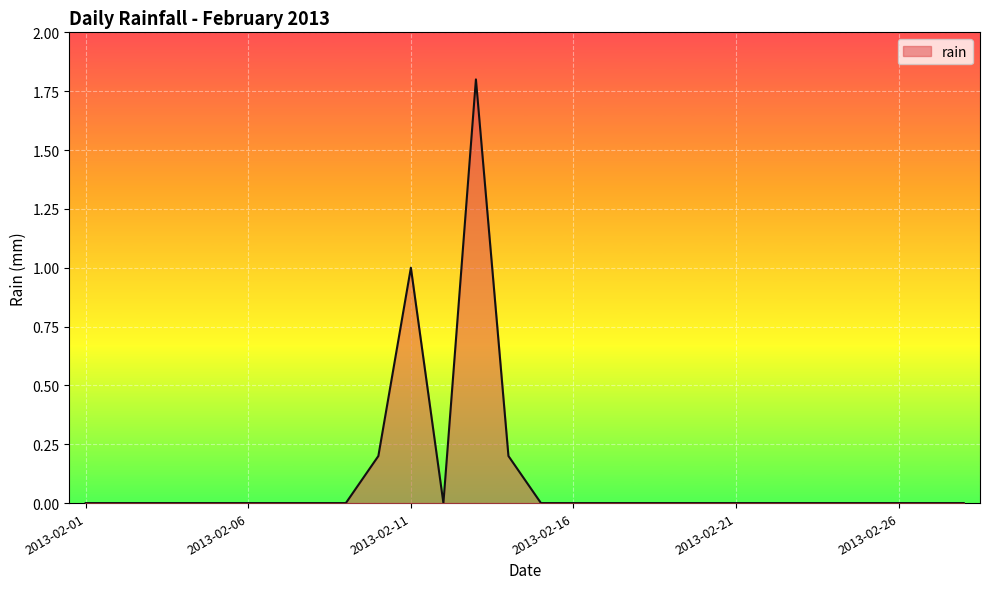

What is the maximum value shown in the chart?

1.8